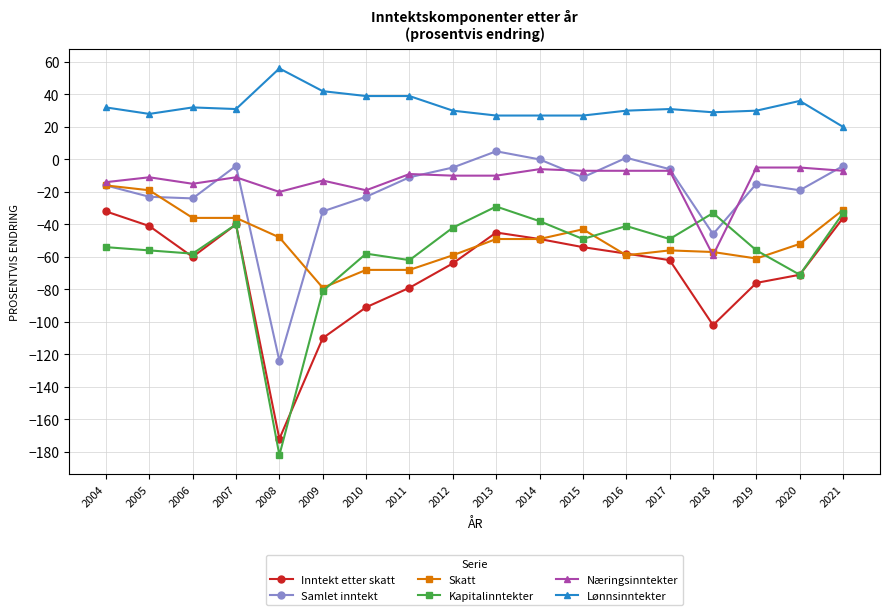

How many interior local peaks does the Samlet inntekt series have?

4